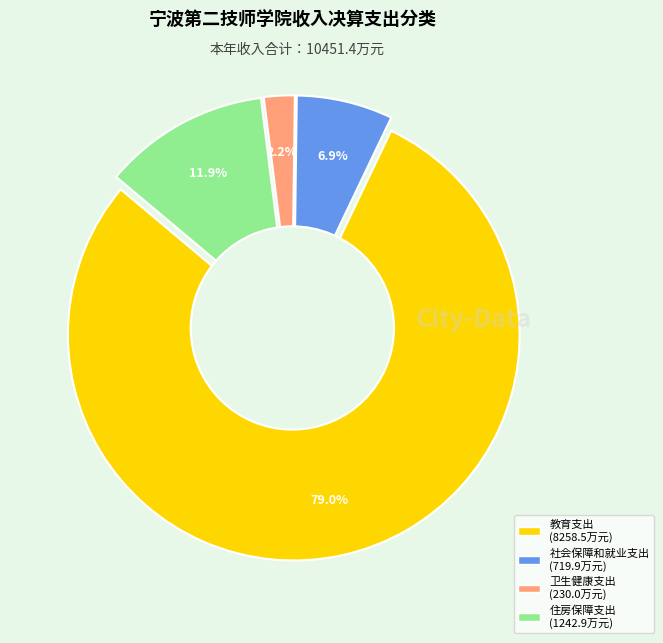

What is the change in value from 卫生健康支出 to 住房保障支出?

+1012.9